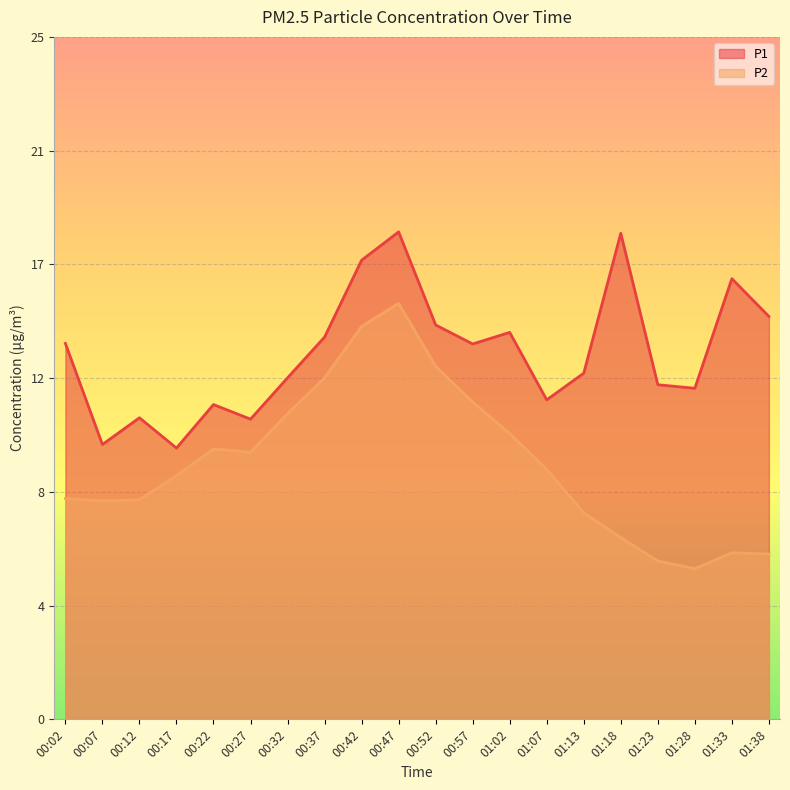

True or false: P1 and P2 cross at least once.

False